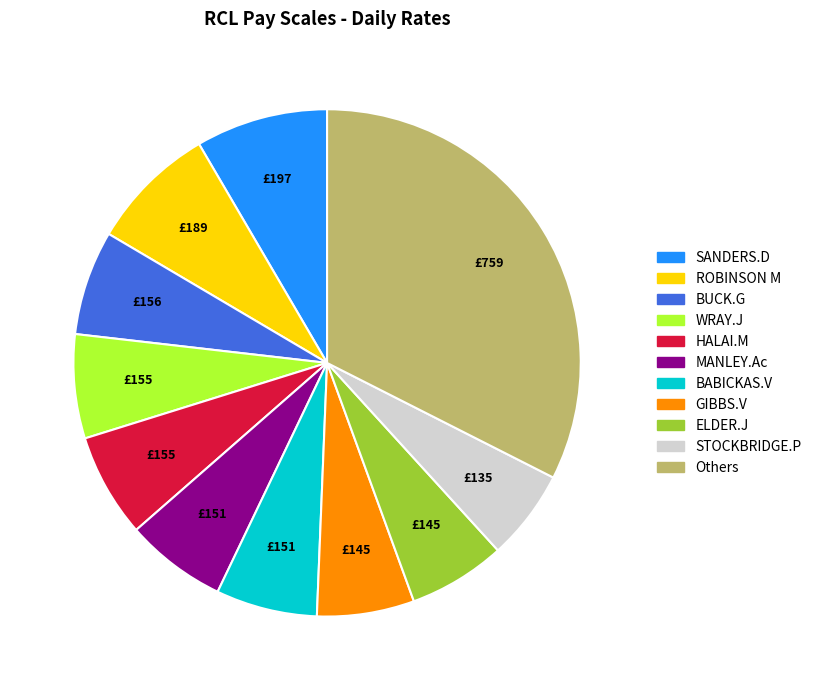

Is there any slice that represents more than half of the pie?

No